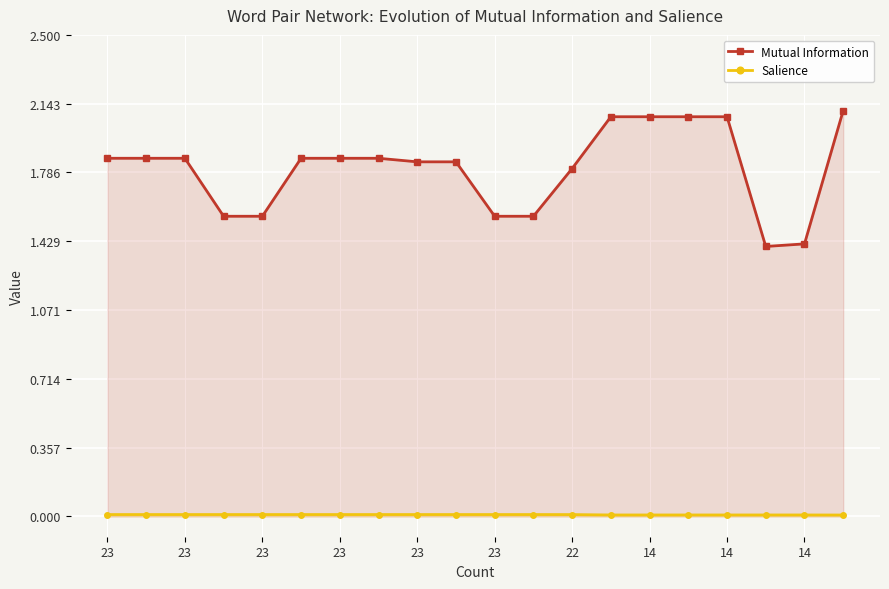

True or false: Salience has a value of 0.0 at 23.

True